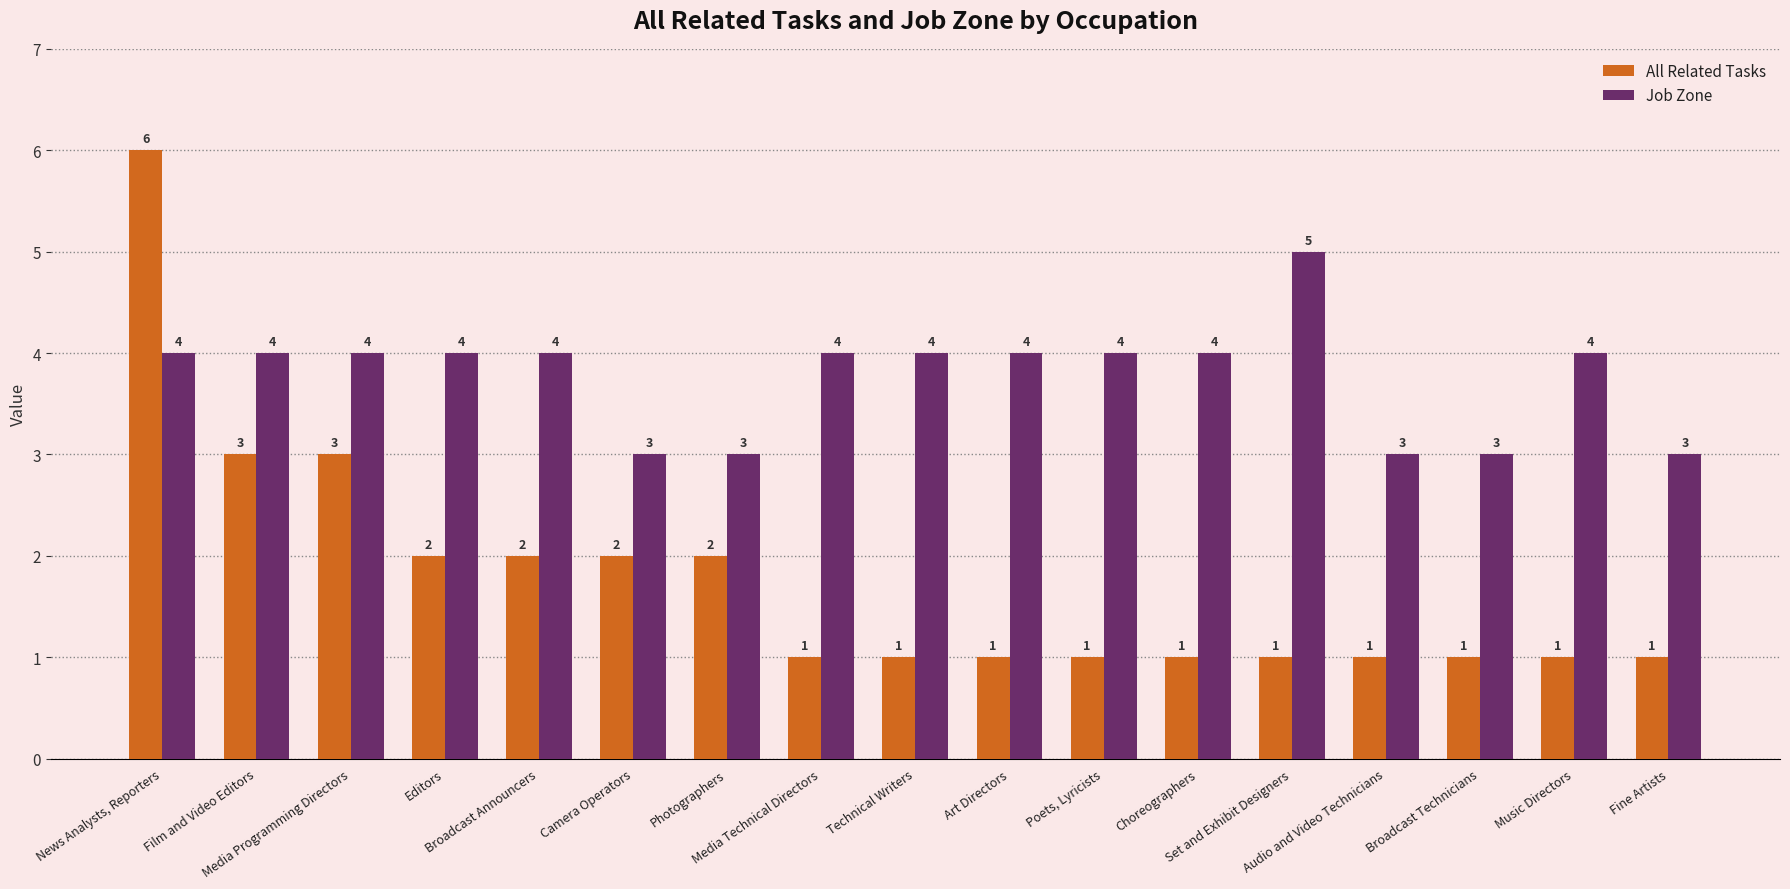

What is the sum of all All Related Tasks values?

30